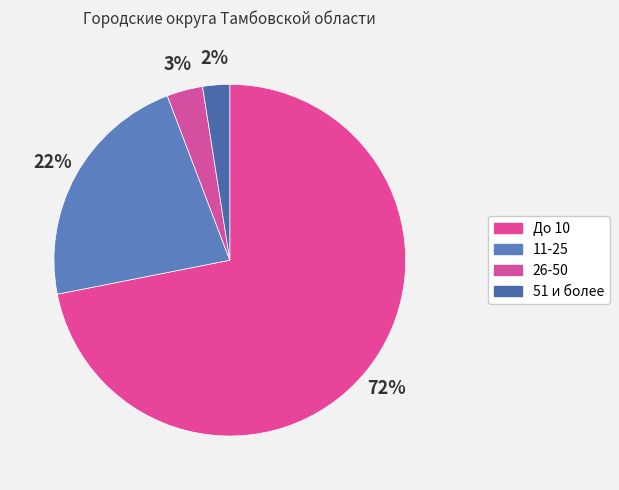

To the nearest percent, what is the average slice percentage?

25%